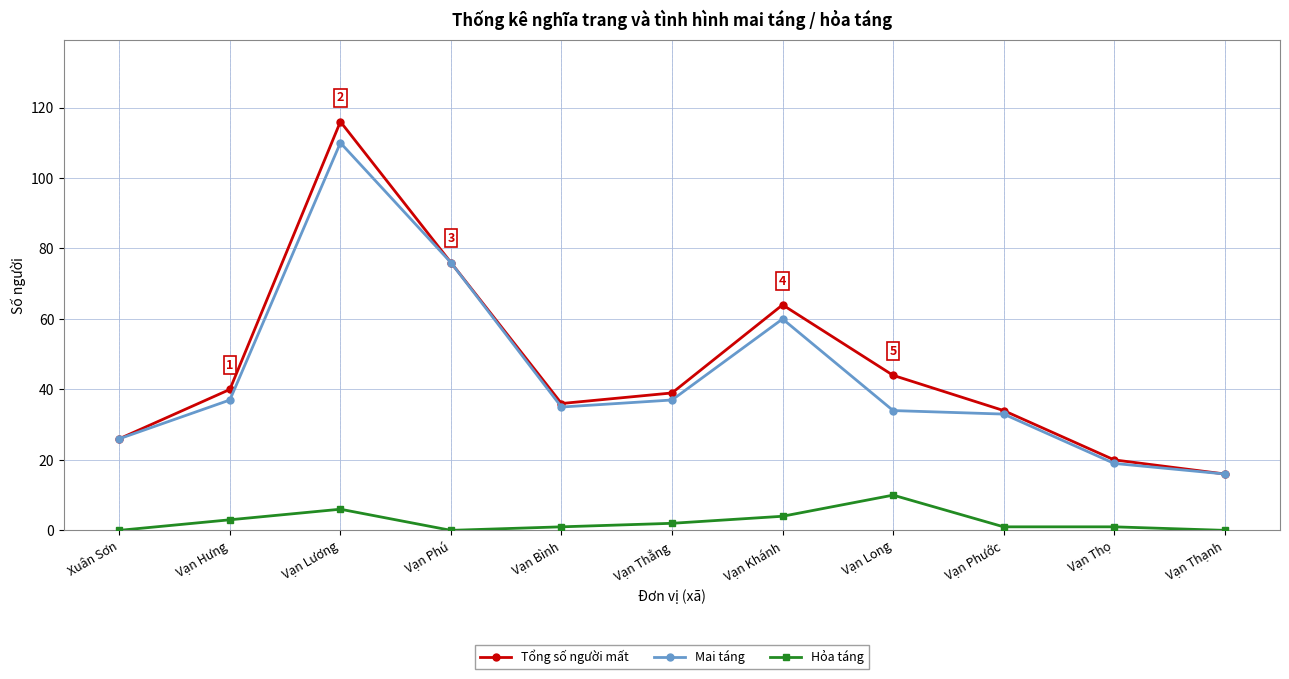

What is the total value across all series at Vạn Thọ?

40